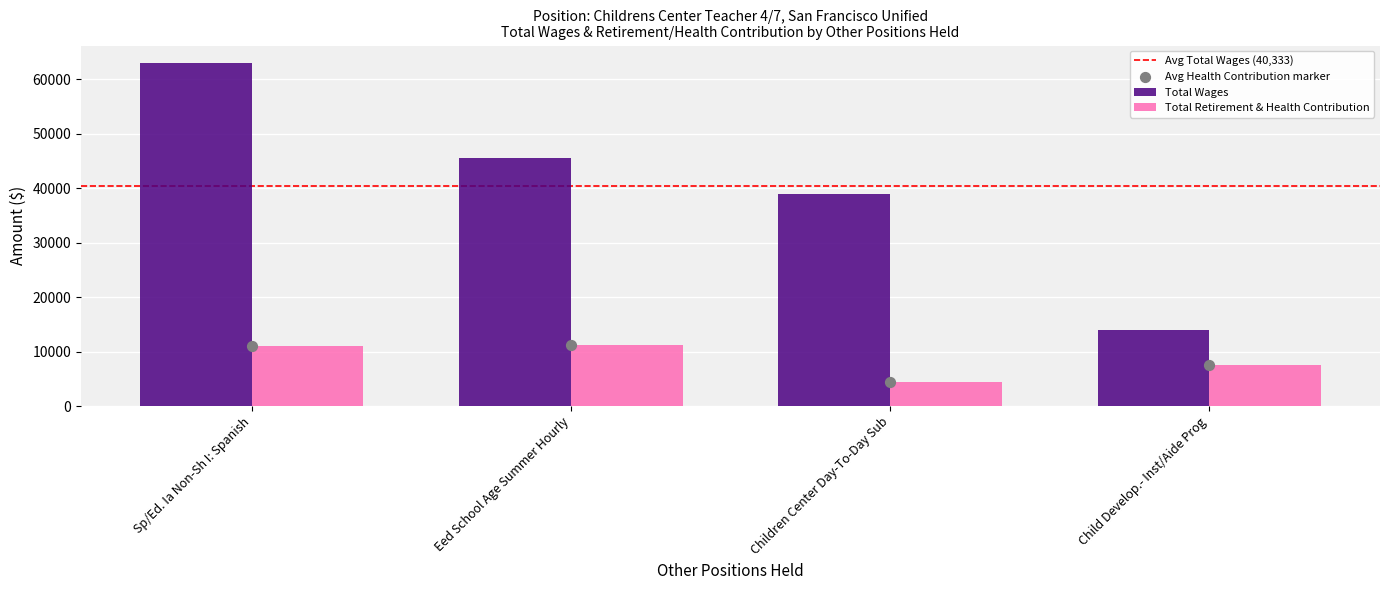

What value does the Total Wages series have at Eed School Age Summer Hourly?

45467